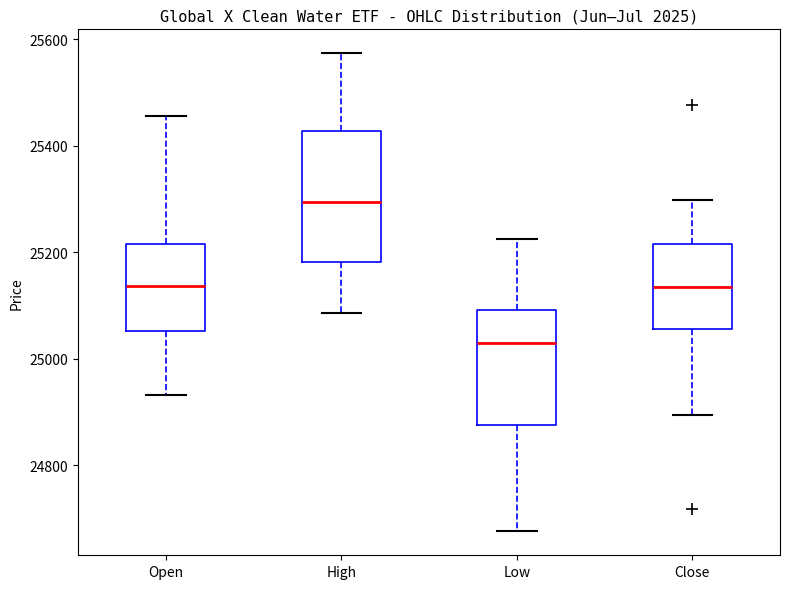

Reading left to right, transcribe this box plot: for each box, give where its median line is, the range the box spans, and where its two whiskers end, as read against the y-axis. The values are not printed on the chart, so give them approximately, as read against the axis.

Open: median 25140, box 25060 to 25220, whiskers 24940 to 25460
High: median 25300, box 25180 to 25420, whiskers 25080 to 25580
Low: median 25020, box 24880 to 25100, whiskers 24680 to 25220
Close: median 25140, box 25060 to 25220, whiskers 24900 to 25300